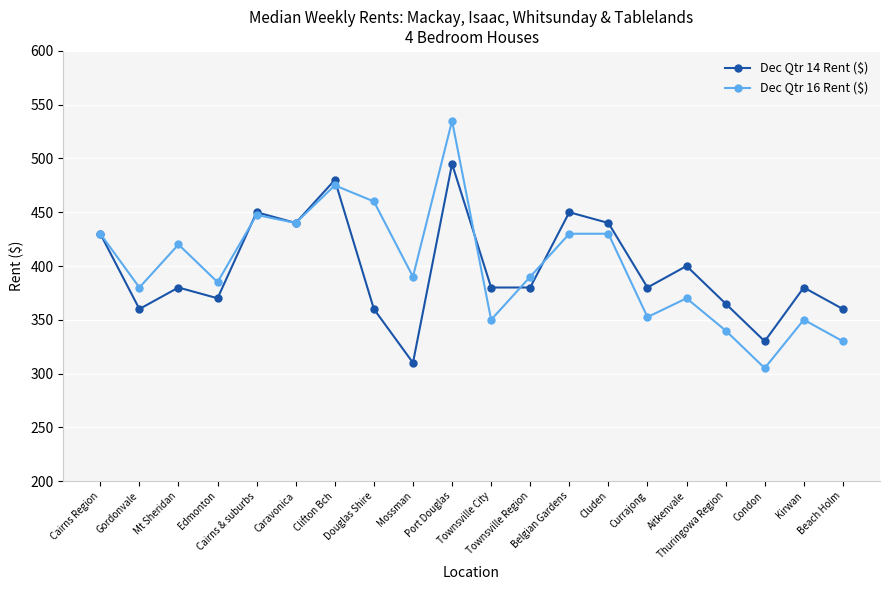

Which series has the largest range (max minus min)?

Dec Qtr 16 Rent ($)